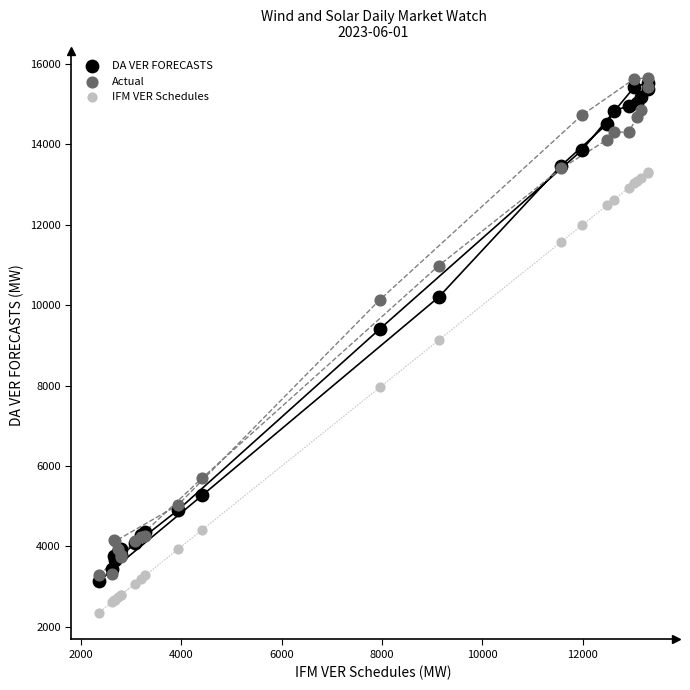

Which series reaches the minimum Y coordinate?

IFM VER Schedules